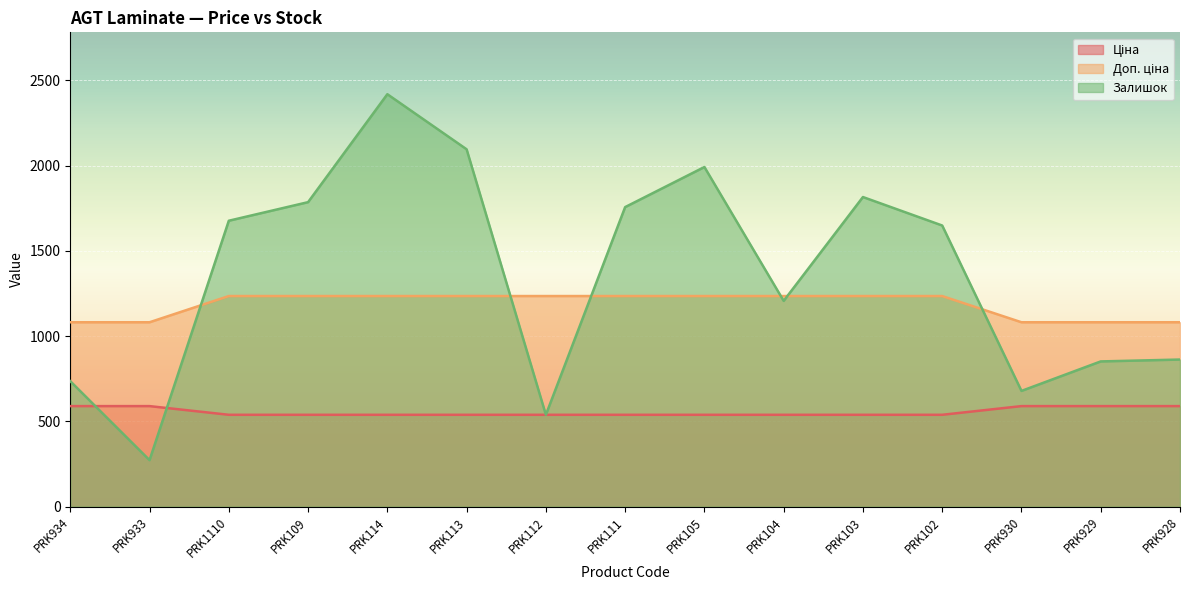

Which series has the widest spread of values?

Залишок